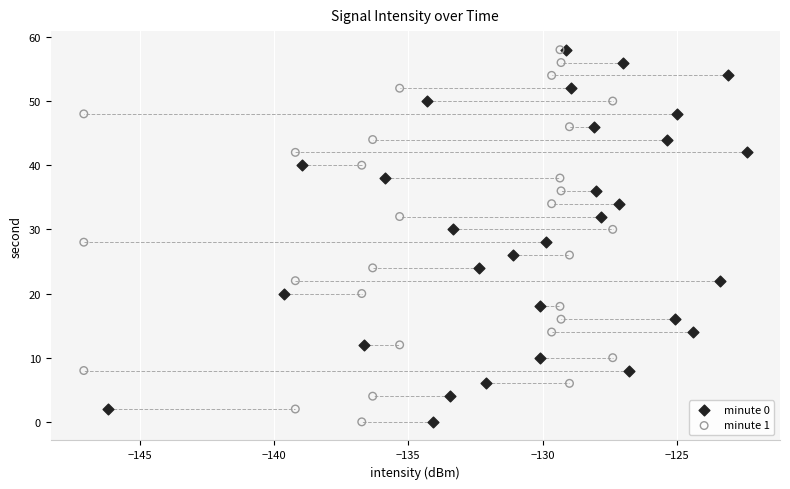

What are all the series names shown in the legend?

minute 0, minute 1